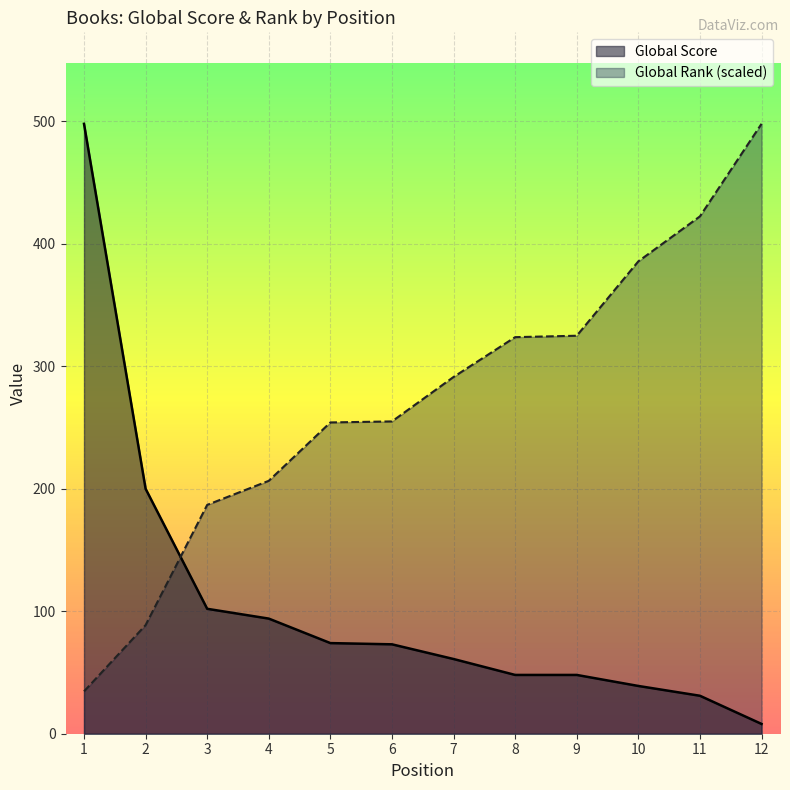

True or false: Global Rank (scaled) and Global Score intersect in this chart.

True